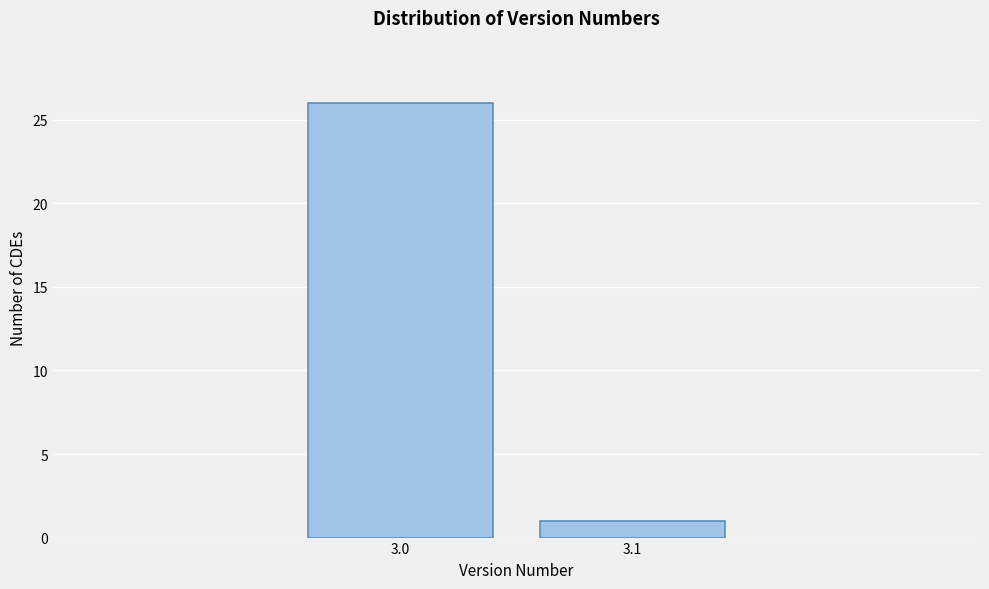

Reading left to right, transcribe all the data shown in this chart.

26	1